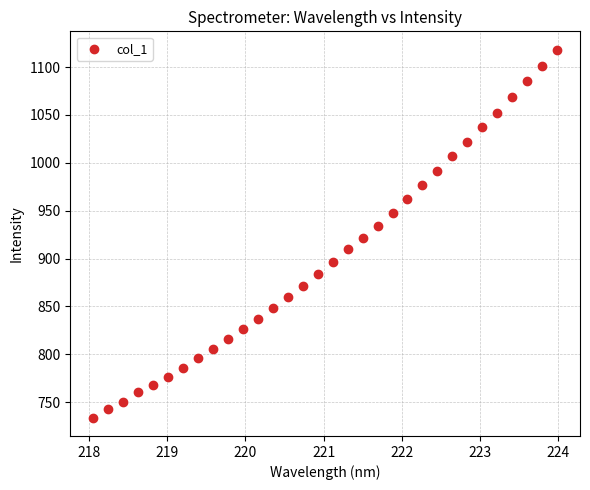

What is the range of X values (max minus min)?

5.9